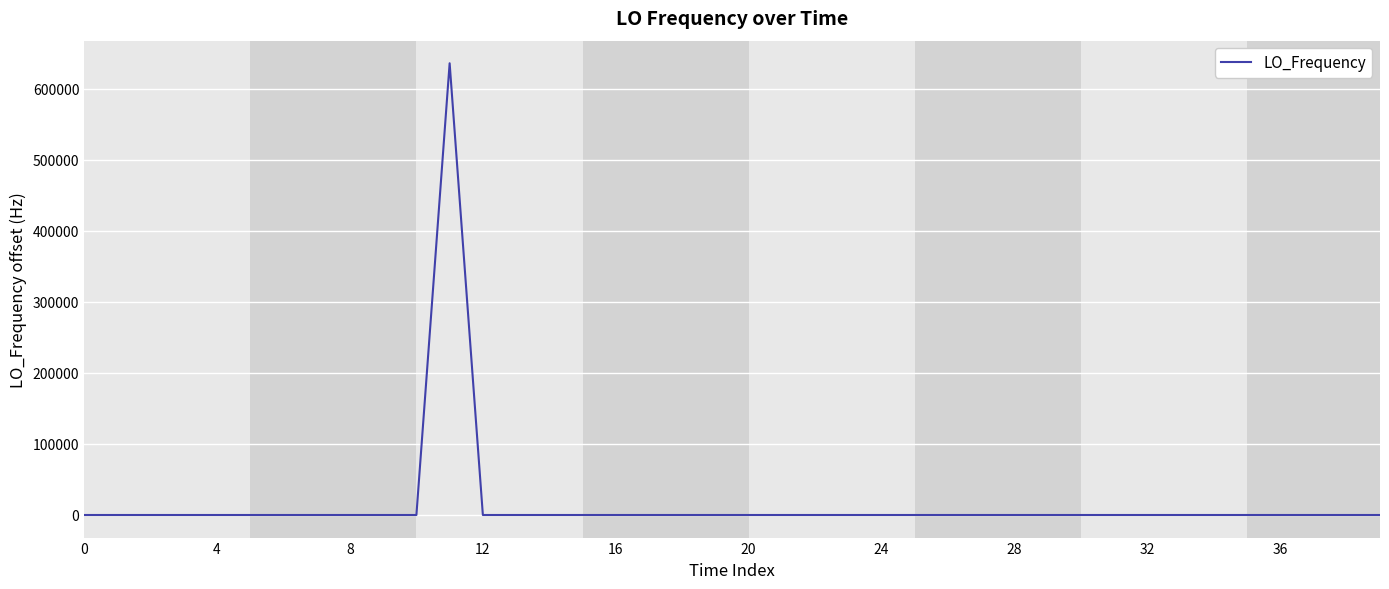

What is the value of the 37th point from the left?

0.1